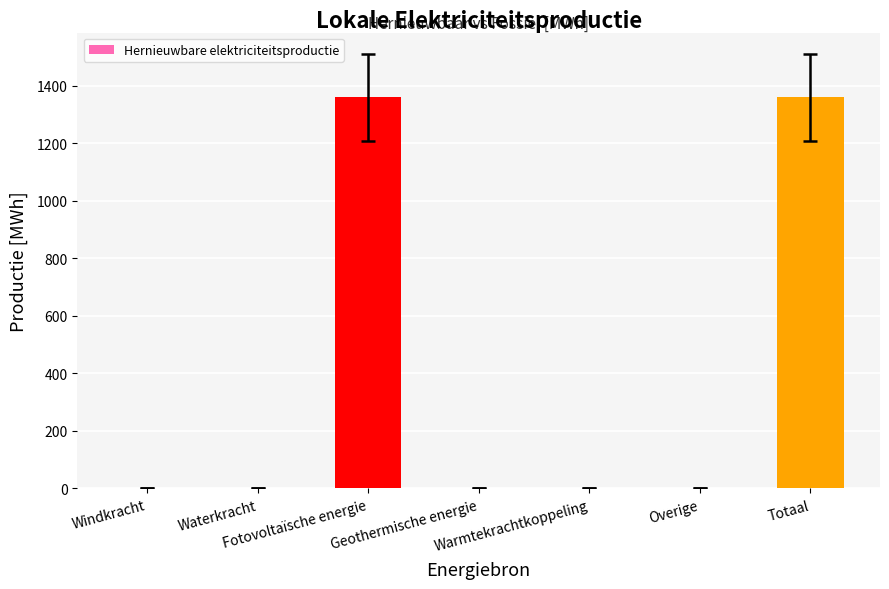

What is the greatest value displayed?

1358.5